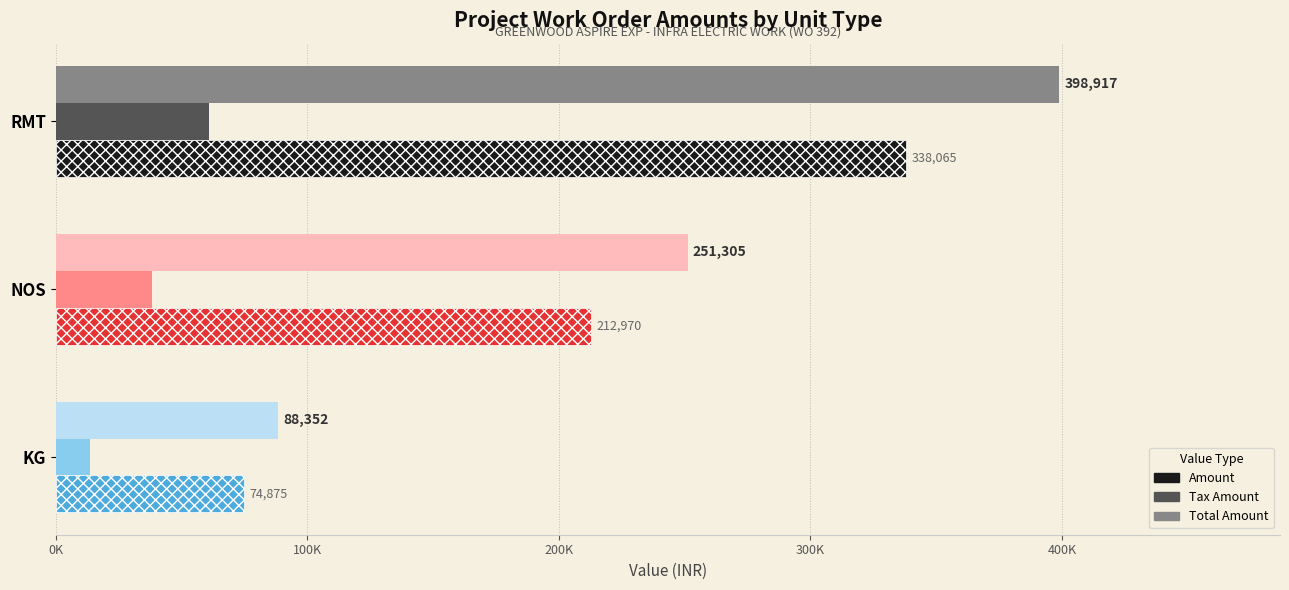

Which label corresponds to the largest value in the chart?

RMT